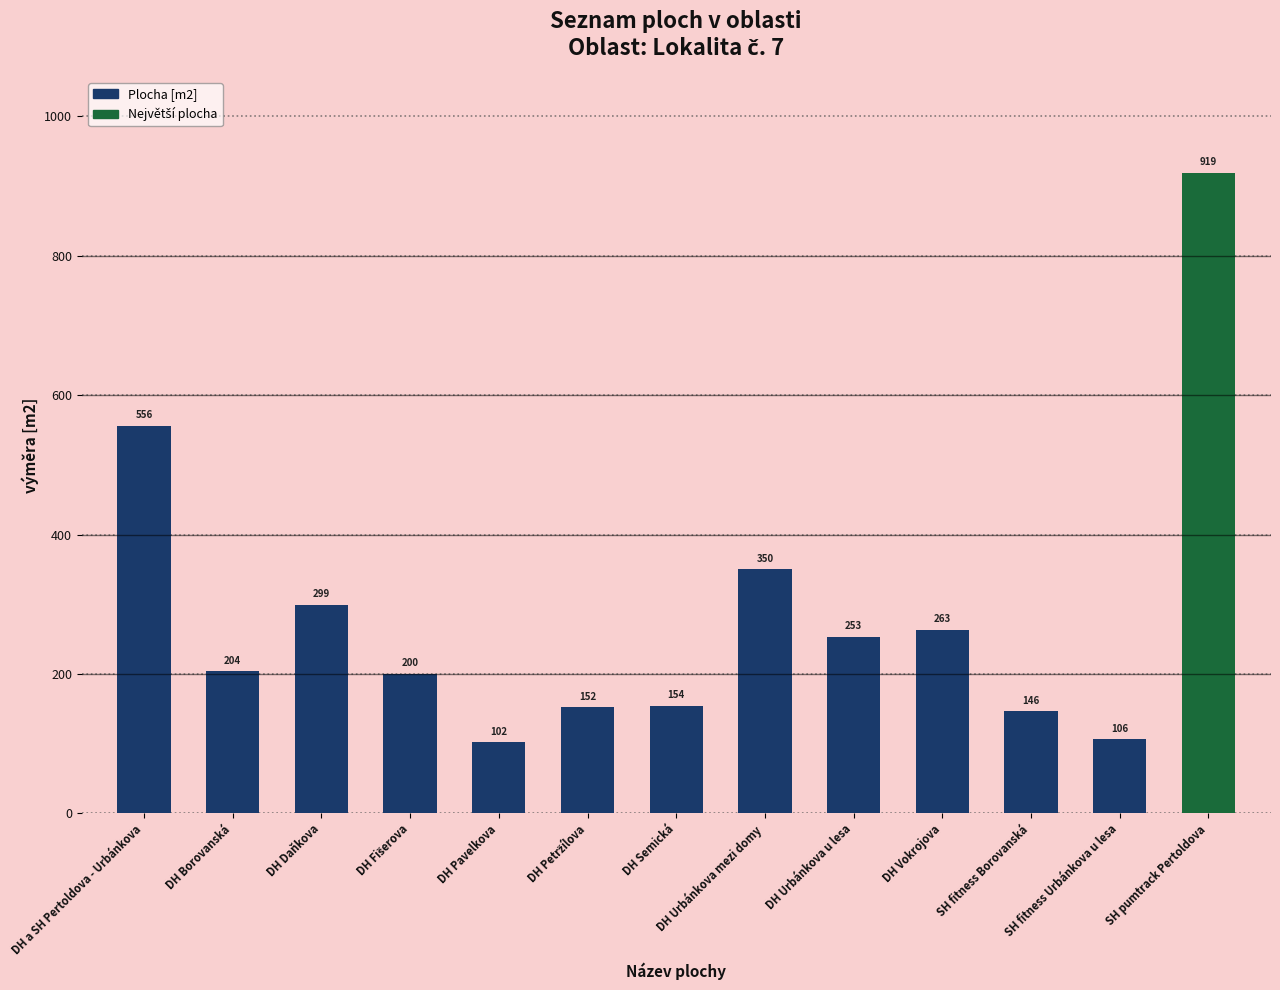

What is the difference between the maximum and minimum values?

817